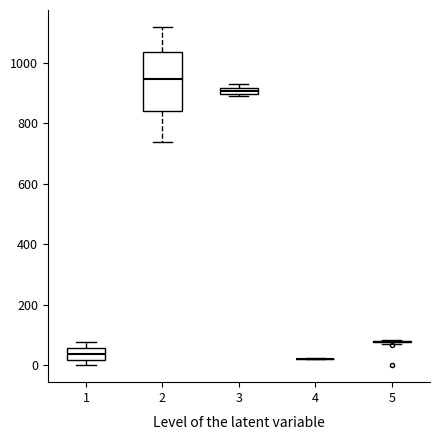

Which box is the tallest, from its lower edge to its upper edge?

2